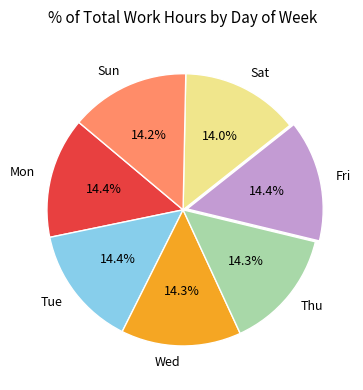

Is it true that Tue is 14% of the pie?

True